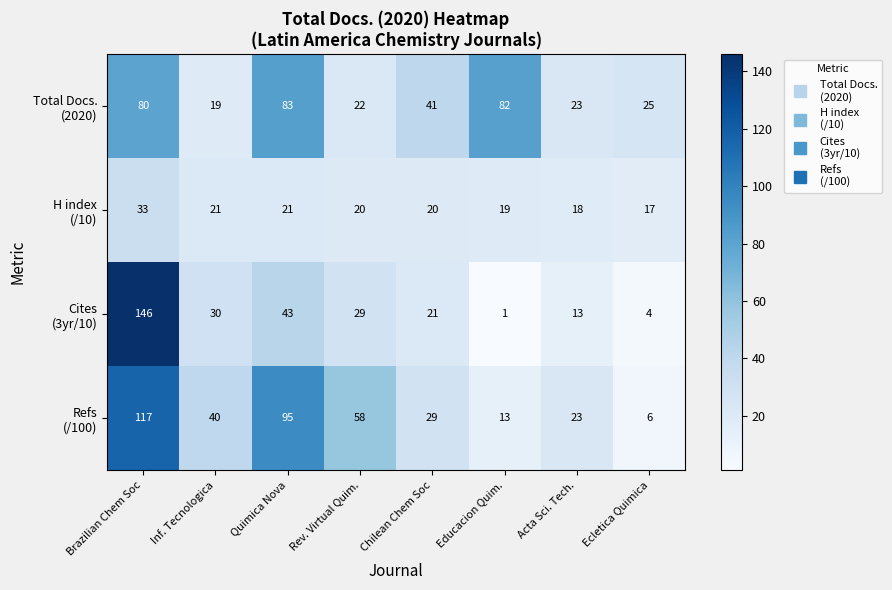

What is the greatest value displayed?

146